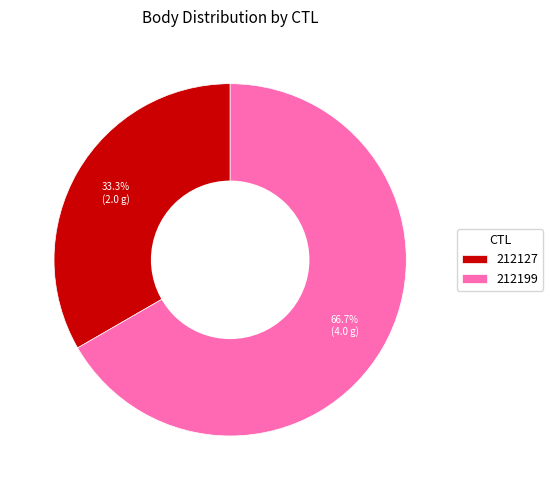

How many segments does this pie chart have?

2